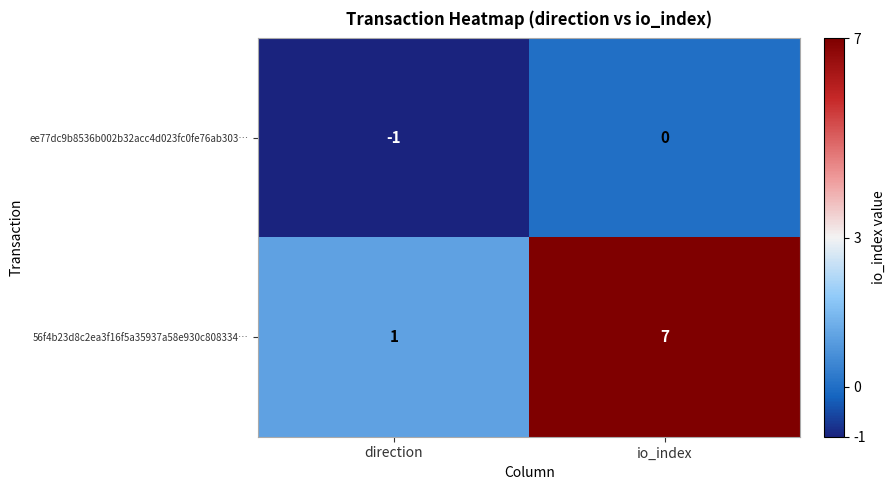

What is the average value of the 56f4b23d8c2ea3f16f5a35937a58e930c808334… series?

4